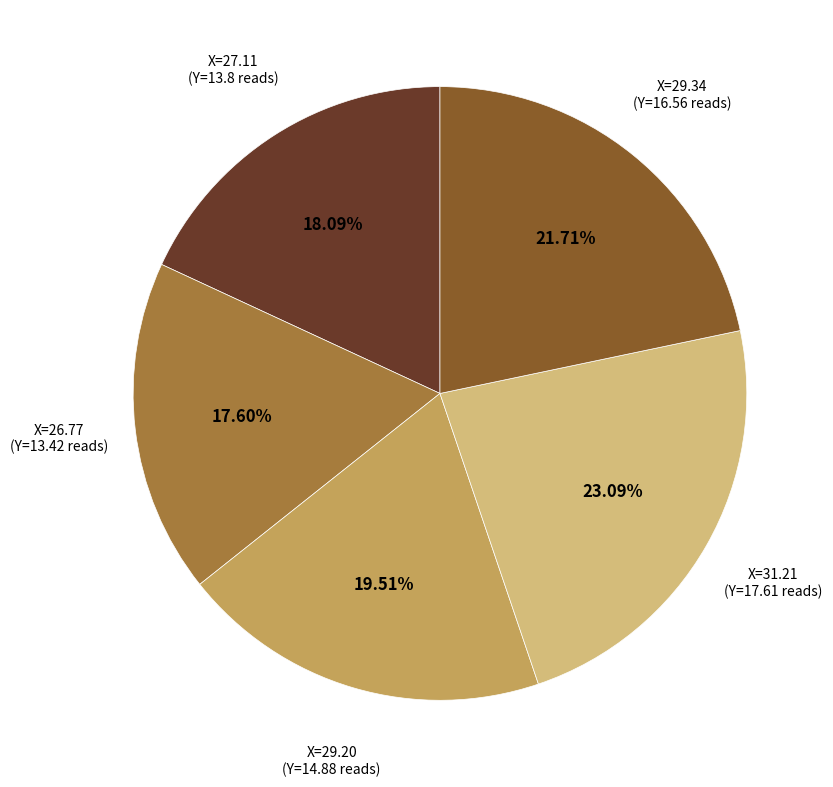

Is there a majority slice in this chart?

No